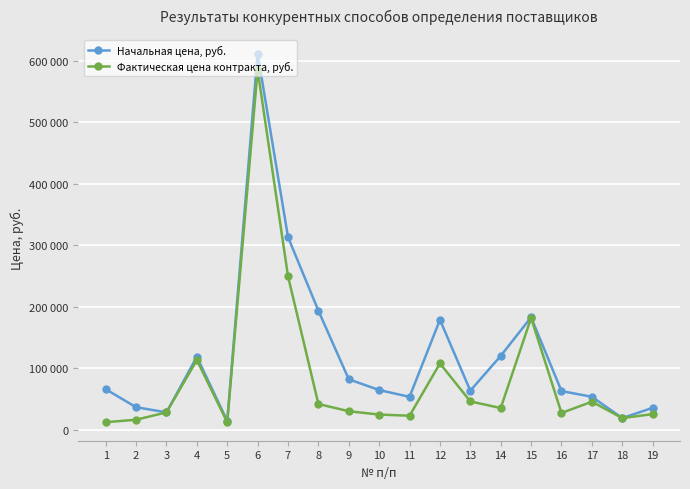

What is the value of the Фактическая цена контракта, руб. point at the 2nd from the left?

16000.0